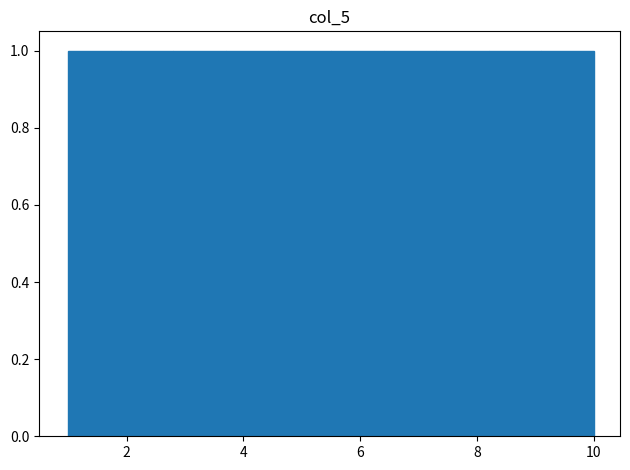

Reading left to right, list every bar in this chart as the range it spans on the x-axis followed by its height. Neither the bar edges nor the heights are printed on the chart, so give them approximately, as read against the axes.

1.0 to 1.9: 1
1.9 to 2.8: 1
2.8 to 3.7: 1
3.7 to 4.6: 1
4.6 to 5.5: 1
5.5 to 6.4: 1
6.4 to 7.3: 1
7.3 to 8.2: 1
8.2 to 9.1: 1
9.1 to 10.0: 1